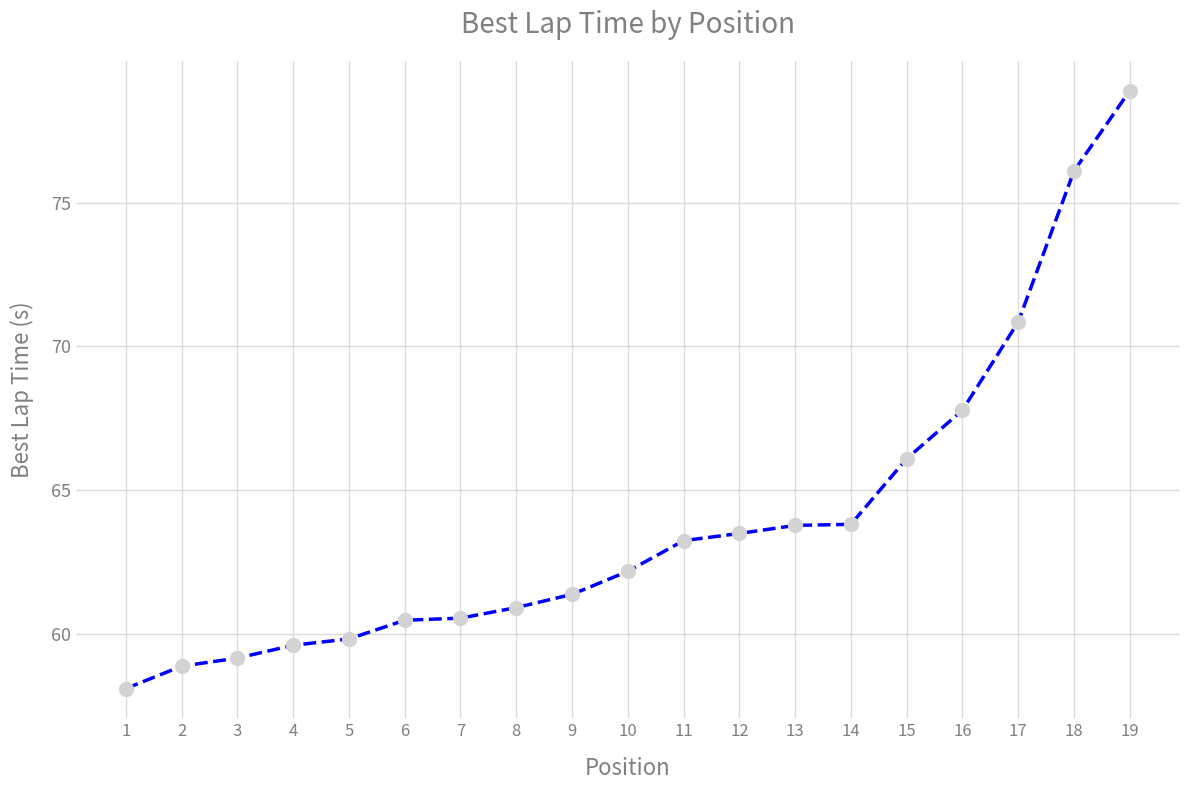

What is the change in value from 10 to 19?

+16.7